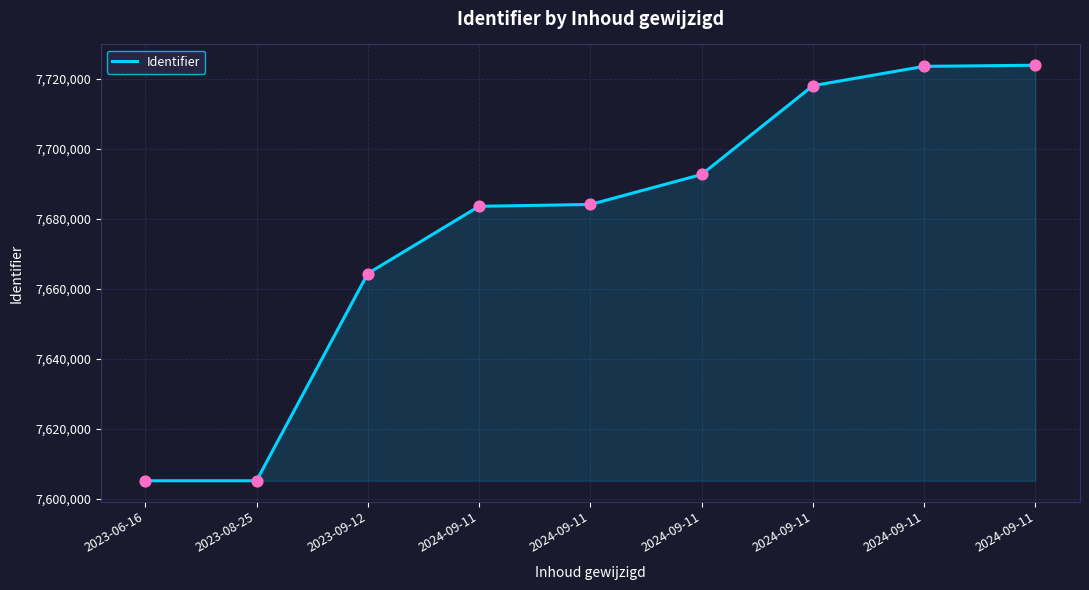

What is the change in value from 2024-09-11 to 2024-09-11?

+5836